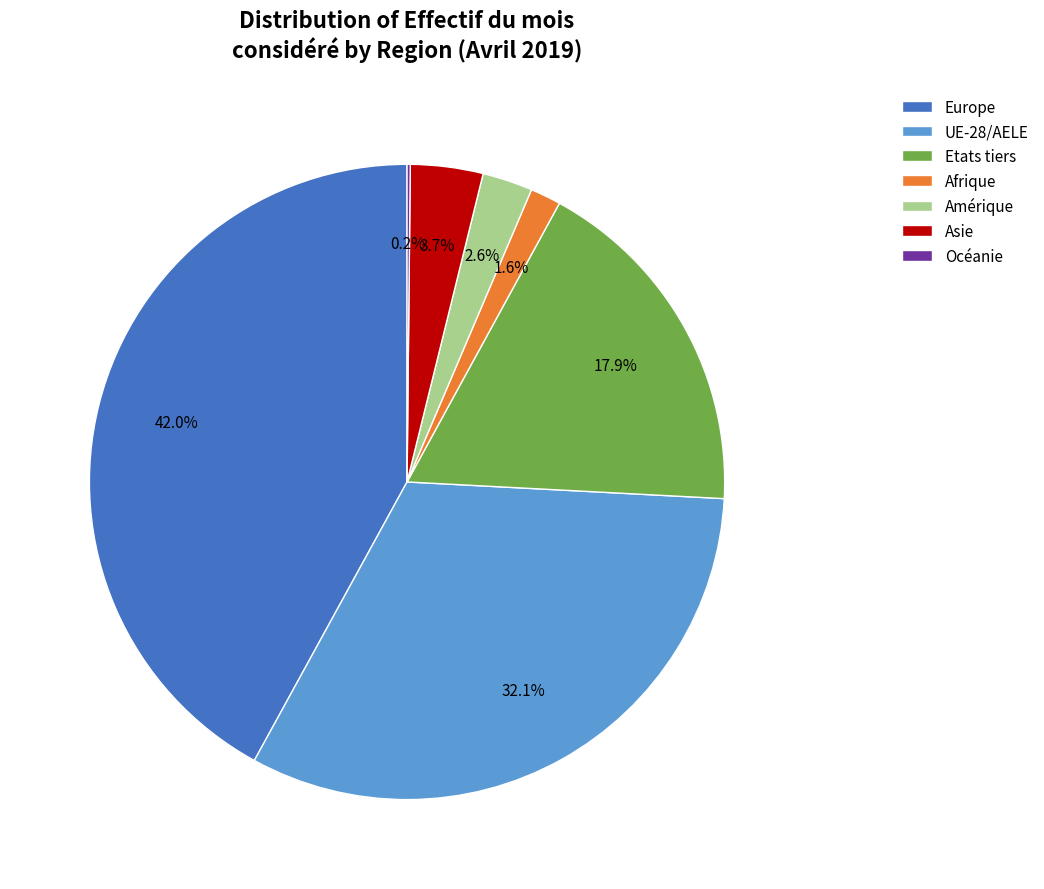

Which slice is the largest?

Europe